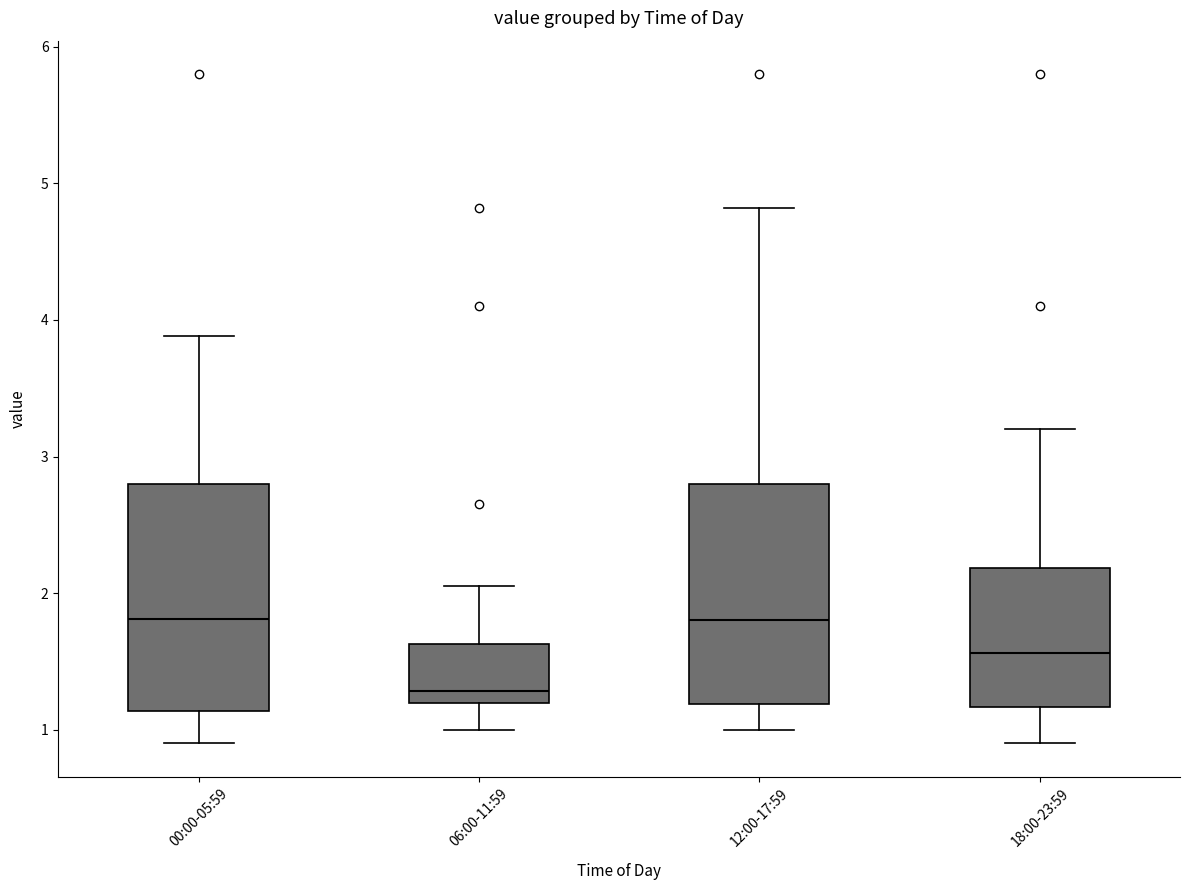

Reading left to right, read every box against the y-axis: the position of its median line, the range the box covers, and the ends of its whiskers. The values are not printed on the chart, so give them approximately, as read against the axis.

00:00-05:59: median 1.8, box 1.1 to 2.8, whiskers 0.9 to 3.9
06:00-11:59: median 1.3, box 1.2 to 1.6, whiskers 1.0 to 2.1
12:00-17:59: median 1.8, box 1.2 to 2.8, whiskers 1.0 to 4.8
18:00-23:59: median 1.6, box 1.2 to 2.2, whiskers 0.9 to 3.2